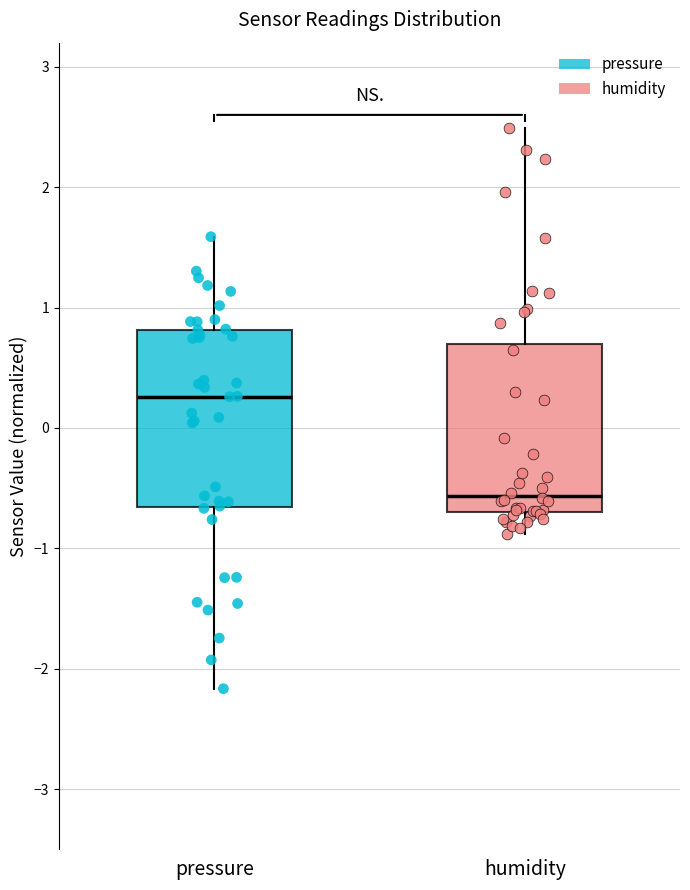

Where is the lower edge of the box for pressure on the y-axis? The values are not printed on the chart, so give them approximately, as read against the axis.

-0.7